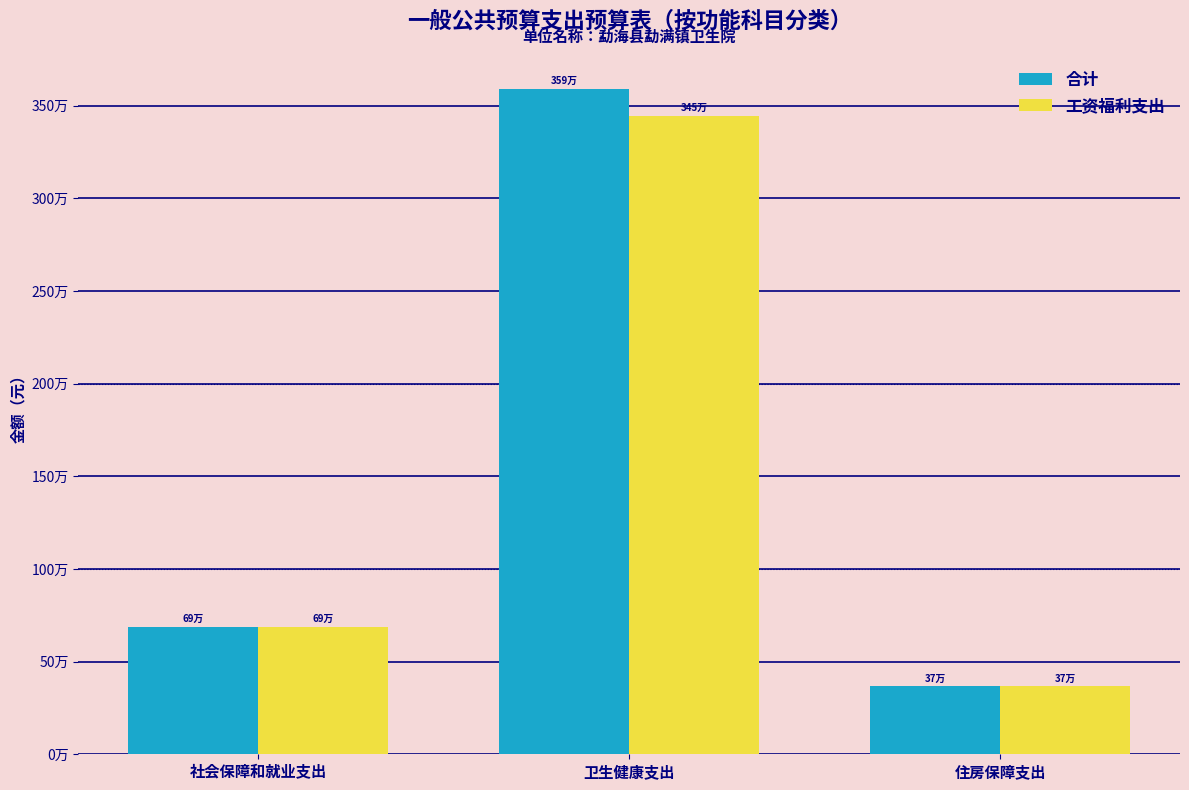

Between 住房保障支出 and 社会保障和就业支出, which is larger?

社会保障和就业支出